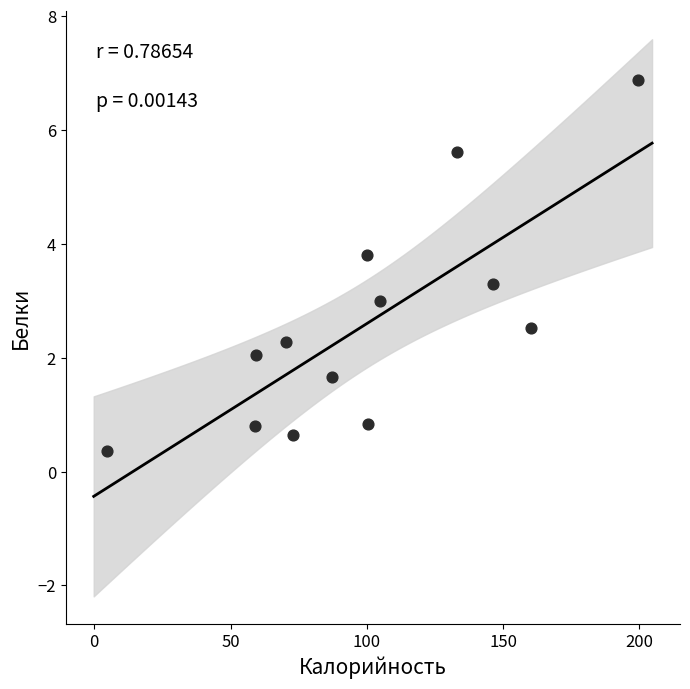

What is the range of X values (max minus min)?

194.9